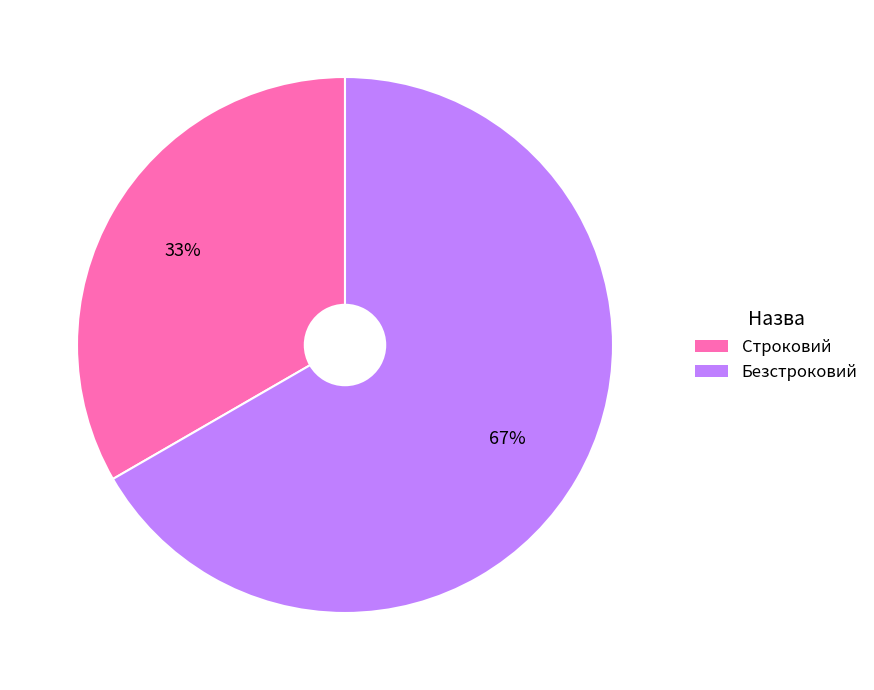

Do Безстроковий and Строковий together represent more than half of the pie?

Yes